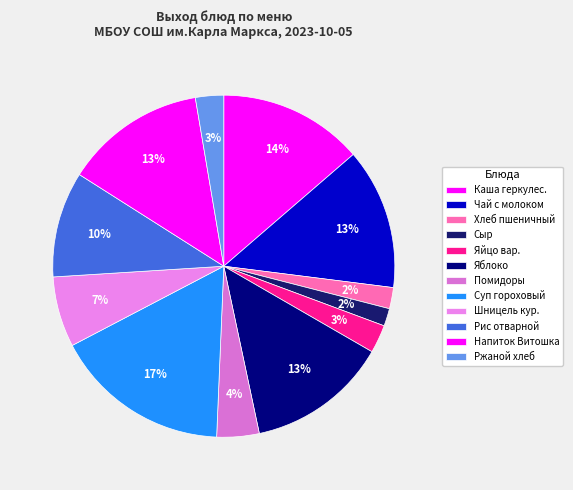

How many segments does this pie chart have?

12